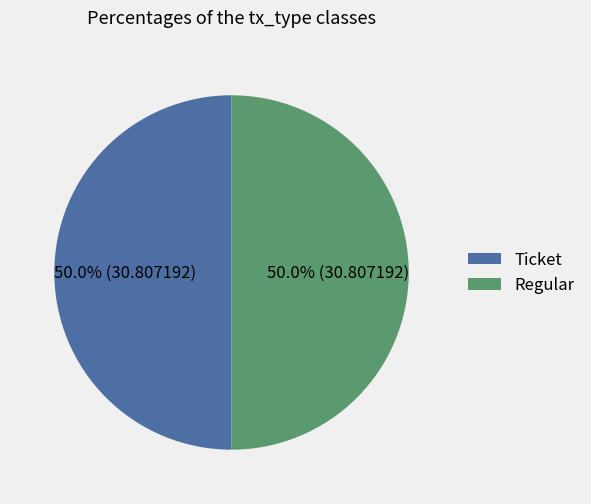

What percentage is NOT represented by Ticket?

50.0%